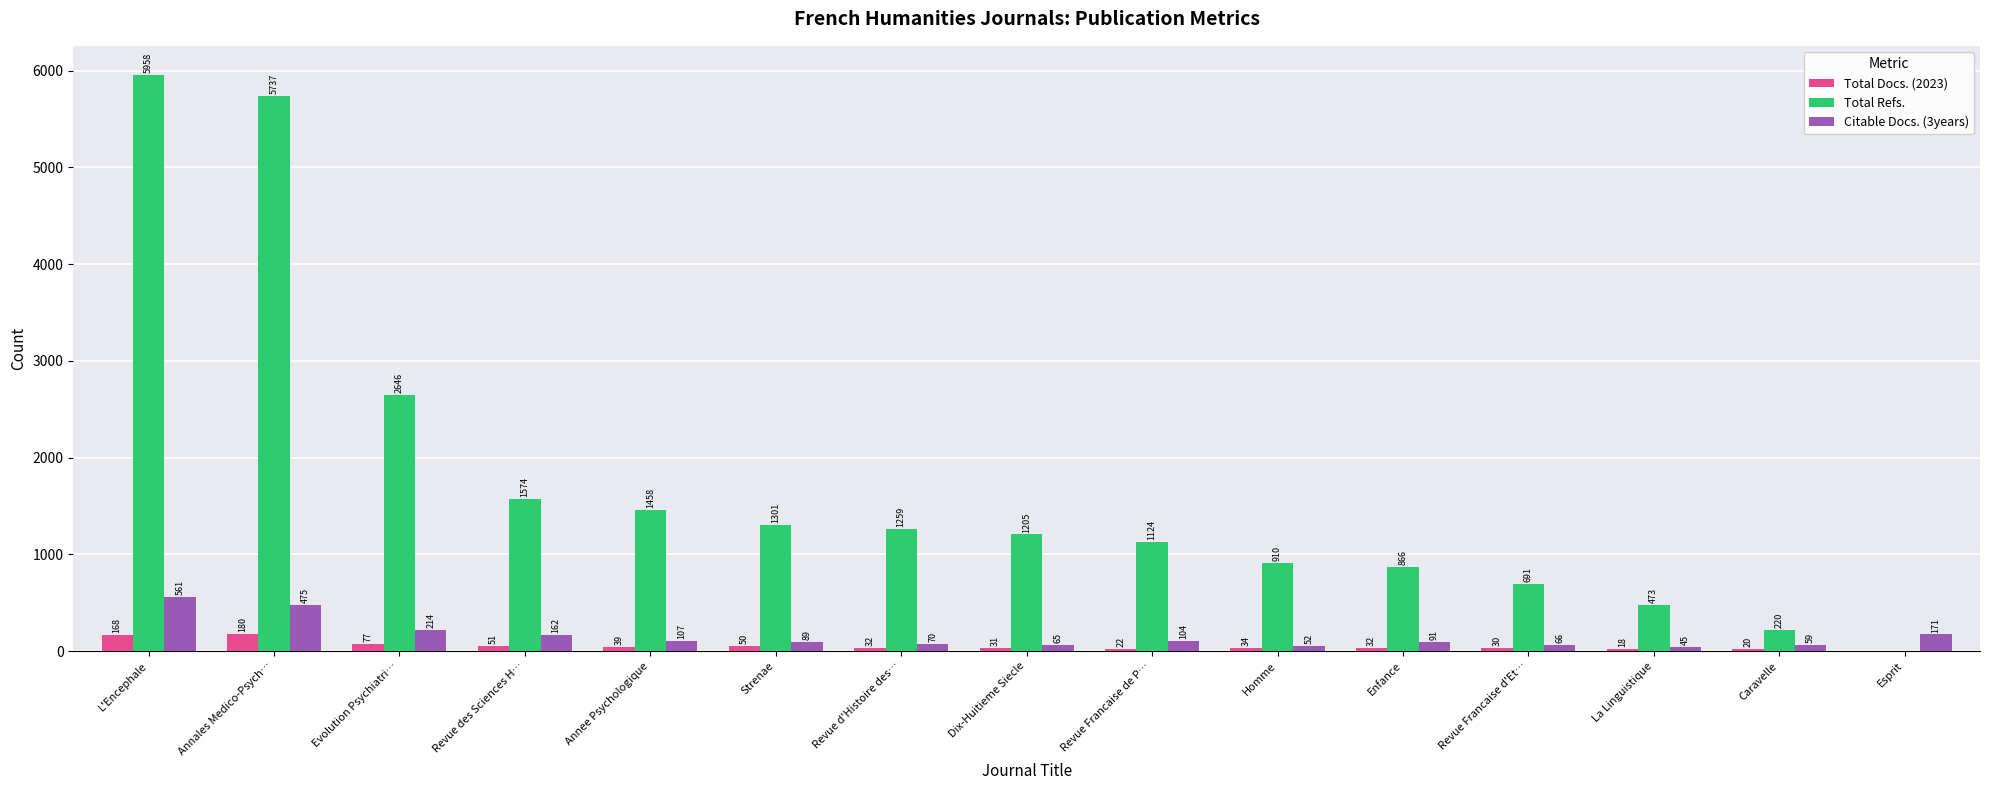

Reading left to right, extract all data points from this chart.

Total Docs. (2023): L'Encephale=168	Annales Medico-Psych…=180	Evolution Psychiatri…=77	Revue des Sciences H…=51	Annee Psychologique=39	Strenae=50	Revue d'Histoire des…=32	Dix-Huitieme Siecle=31	Revue Francaise de P…=22	Homme=34	Enfance=32	Revue Francaise d'Et…=30	La Linguistique=18	Caravelle=20	Esprit=0
Total Refs.: L'Encephale=5958	Annales Medico-Psych…=5737	Evolution Psychiatri…=2646	Revue des Sciences H…=1574	Annee Psychologique=1458	Strenae=1301	Revue d'Histoire des…=1259	Dix-Huitieme Siecle=1205	Revue Francaise de P…=1124	Homme=910	Enfance=866	Revue Francaise d'Et…=691	La Linguistique=473	Caravelle=220	Esprit=0
Citable Docs. (3years): L'Encephale=561	Annales Medico-Psych…=475	Evolution Psychiatri…=214	Revue des Sciences H…=162	Annee Psychologique=107	Strenae=89	Revue d'Histoire des…=70	Dix-Huitieme Siecle=65	Revue Francaise de P…=104	Homme=52	Enfance=91	Revue Francaise d'Et…=66	La Linguistique=45	Caravelle=59	Esprit=171